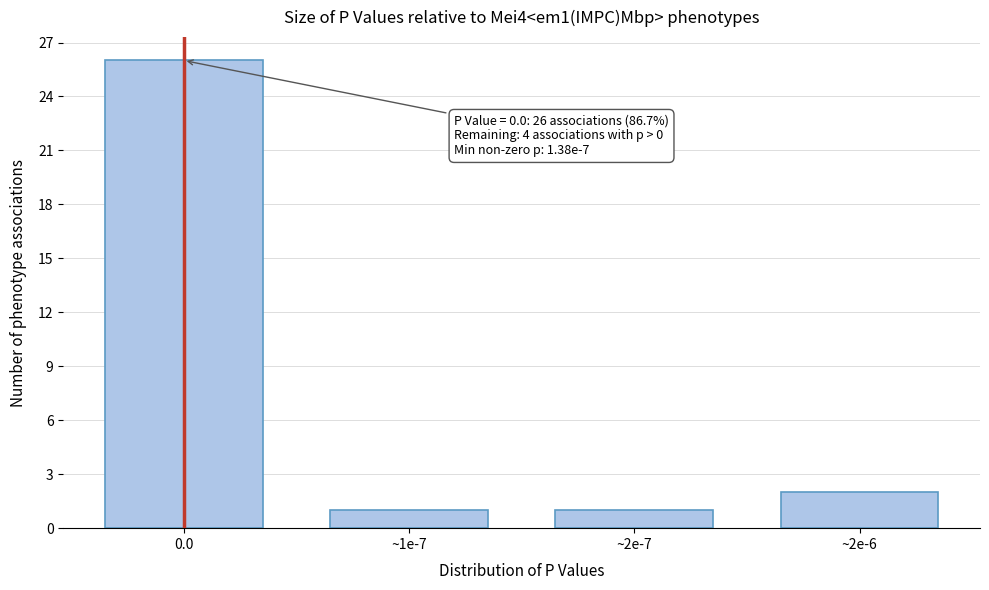

Reading left to right, extract all data points from this chart.

0.0=26	~1e-7=1	~2e-7=1	~2e-6=2